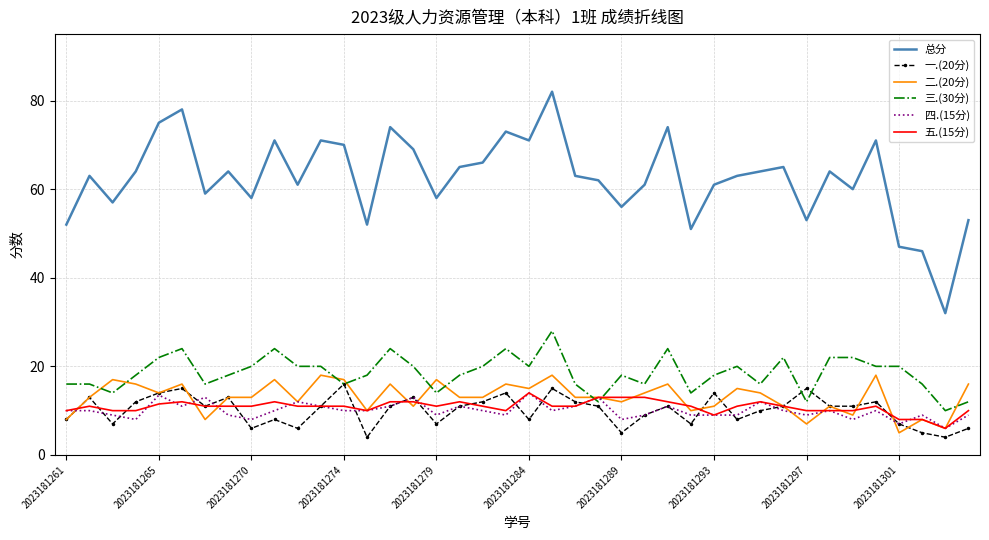

Which series has the largest total across all categories?

总分